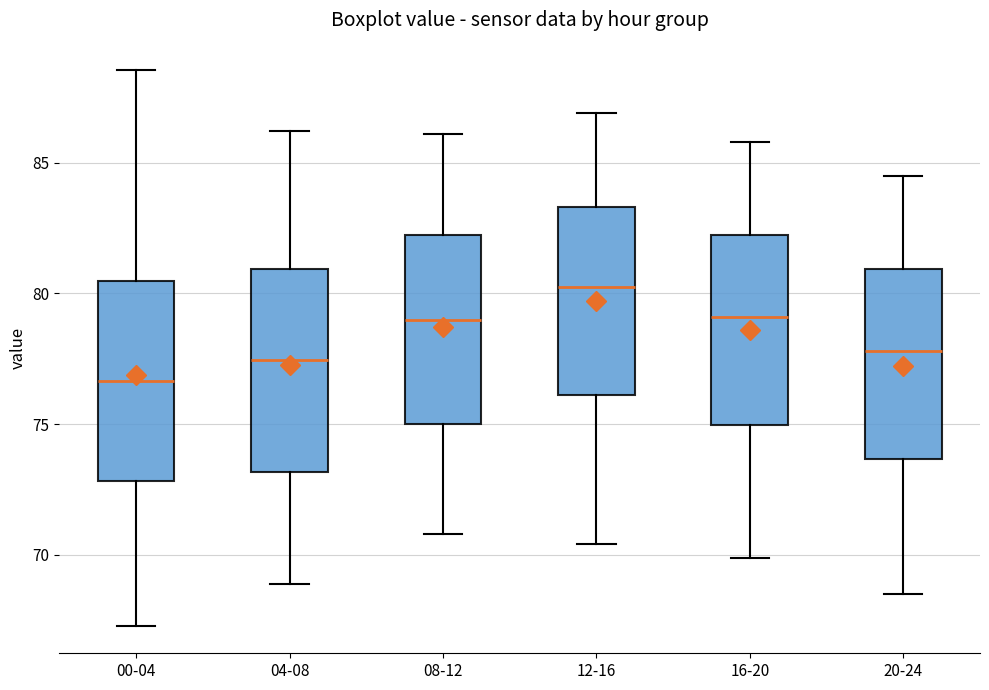

Reading left to right, read every box against the y-axis: the position of its median line, the range the box covers, and the ends of its whiskers. The values are not printed on the chart, so give them approximately, as read against the axis.

00-04: median 76.5, box 73.0 to 80.5, whiskers 67.5 to 88.5
04-08: median 77.5, box 73.0 to 81.0, whiskers 69.0 to 86.0
08-12: median 79.0, box 75.0 to 82.0, whiskers 71.0 to 86.0
12-16: median 80.5, box 76.0 to 83.5, whiskers 70.5 to 87.0
16-20: median 79.0, box 75.0 to 82.0, whiskers 70.0 to 86.0
20-24: median 78.0, box 73.5 to 81.0, whiskers 68.5 to 84.5